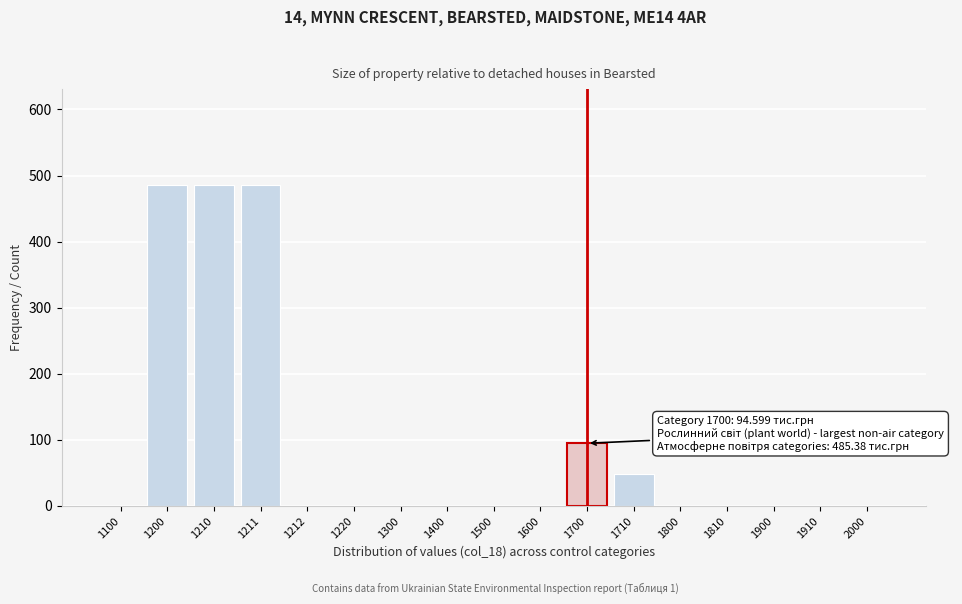

What is the greatest value displayed?

485.4